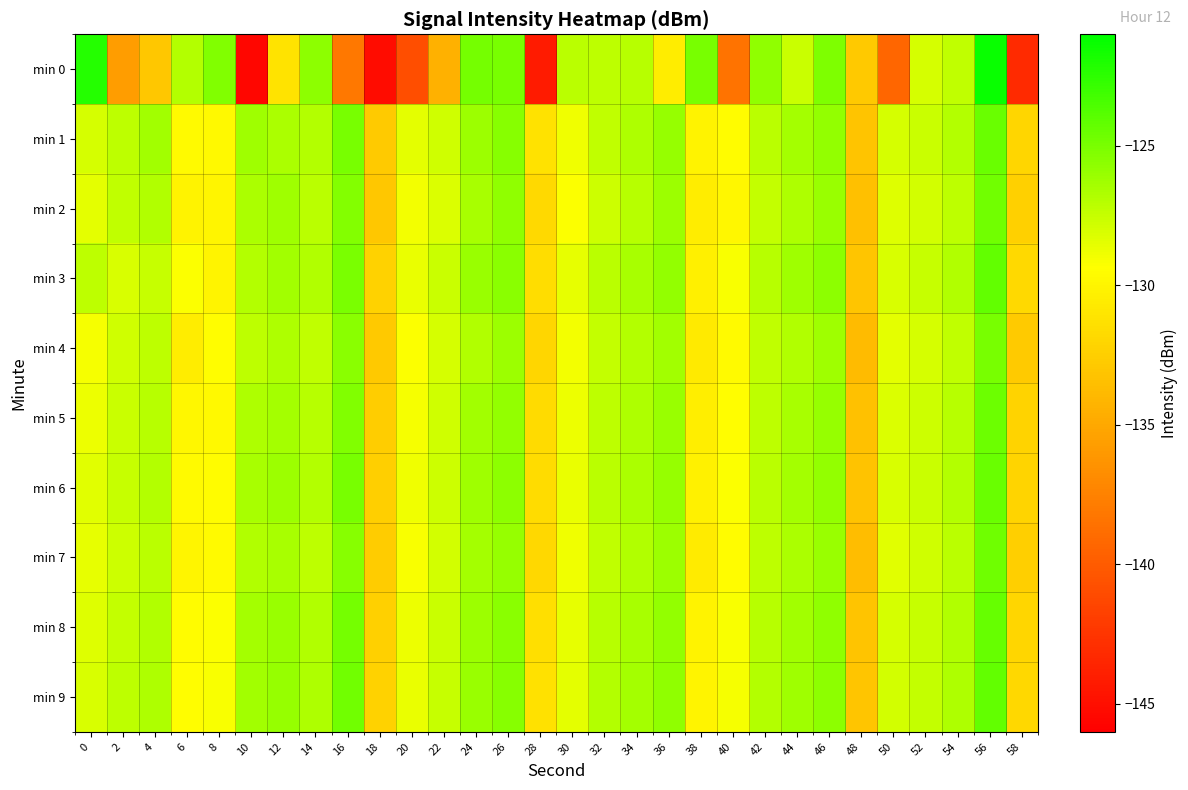

At which category is the sum across all series the highest?

56